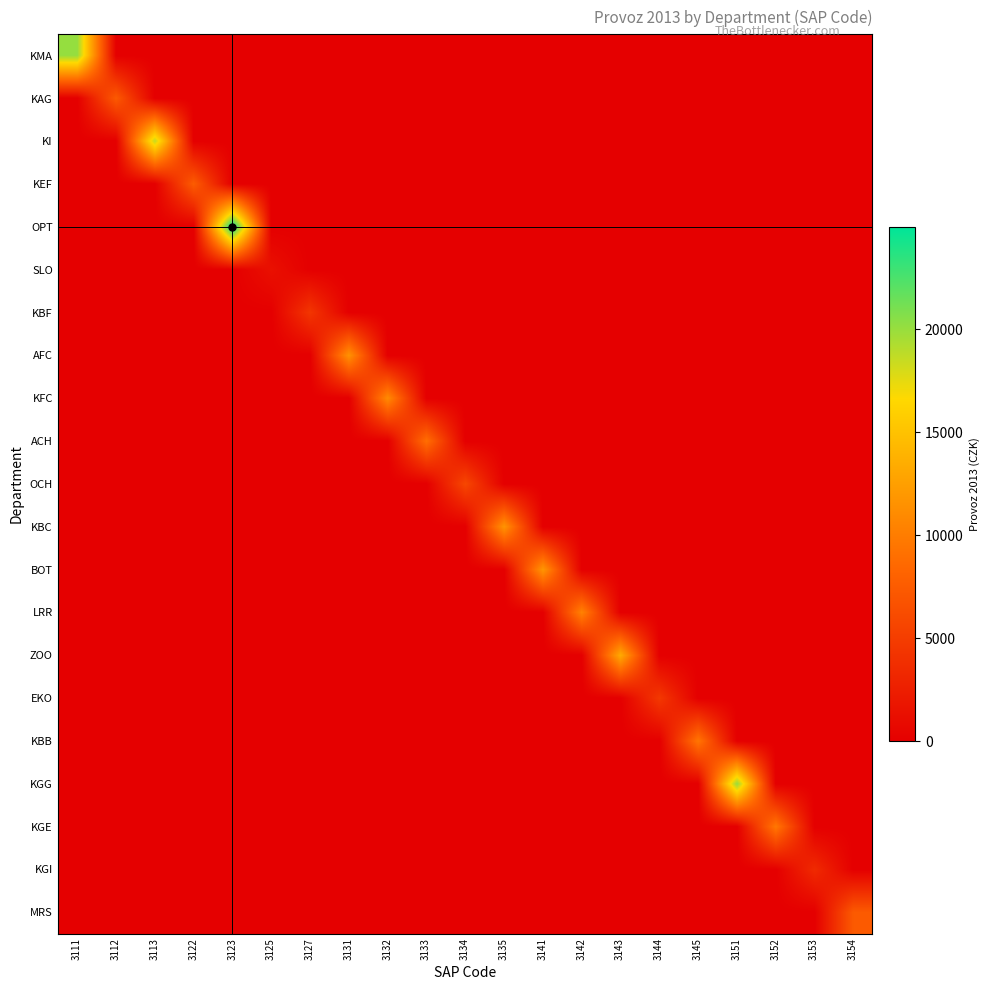

Between 3135 and 3151, which series saw the biggest shift?

KGG